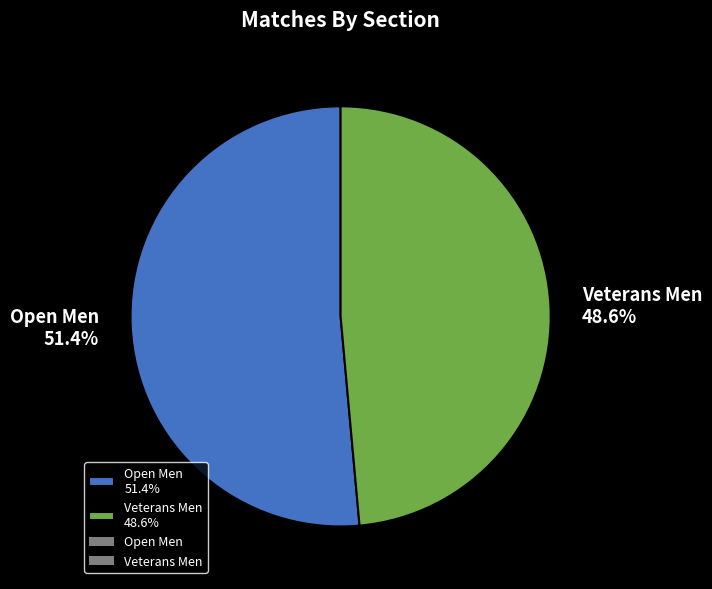

How many slices are in this pie chart?

2